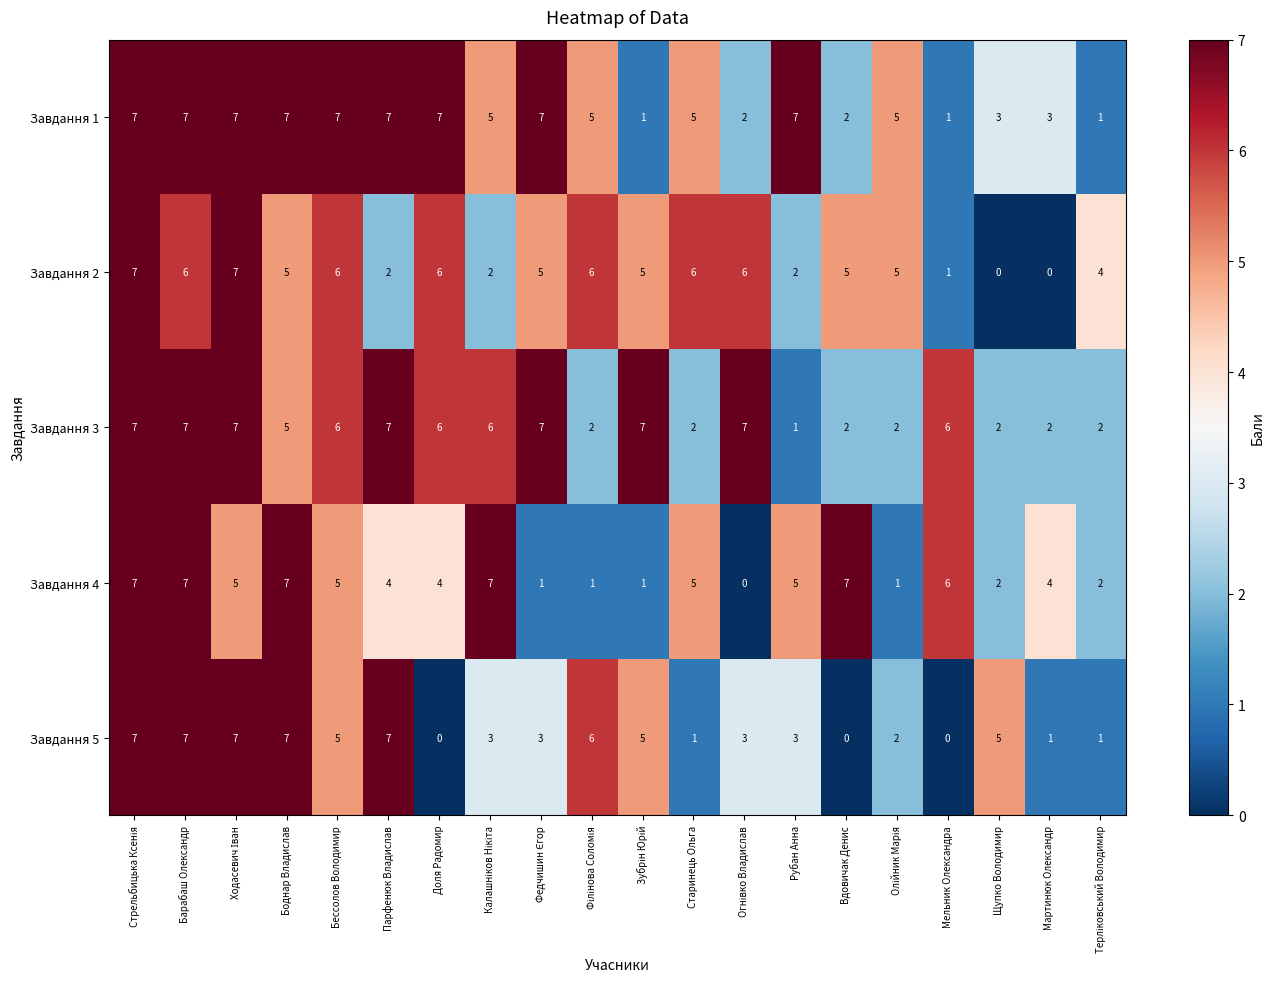

How many Завдання 5 values are between 1 and 7?

17